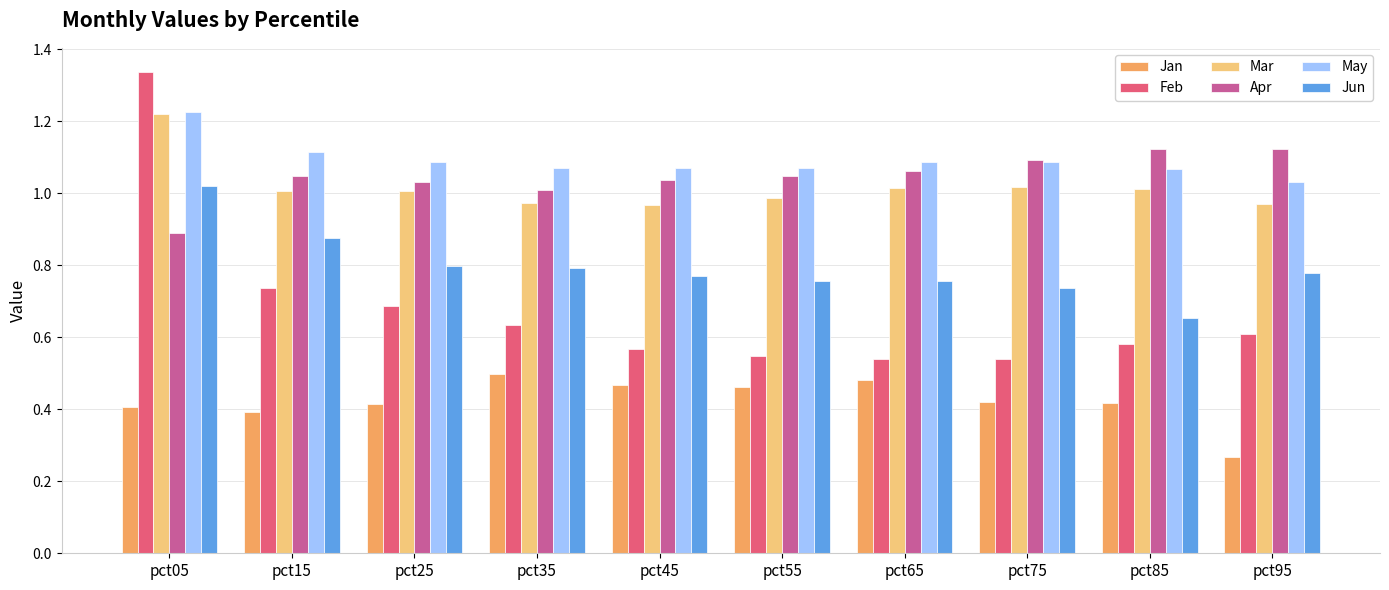

At pct95, list the series in order from largest to smallest.

Apr, May, Mar, Jun, Feb, Jan